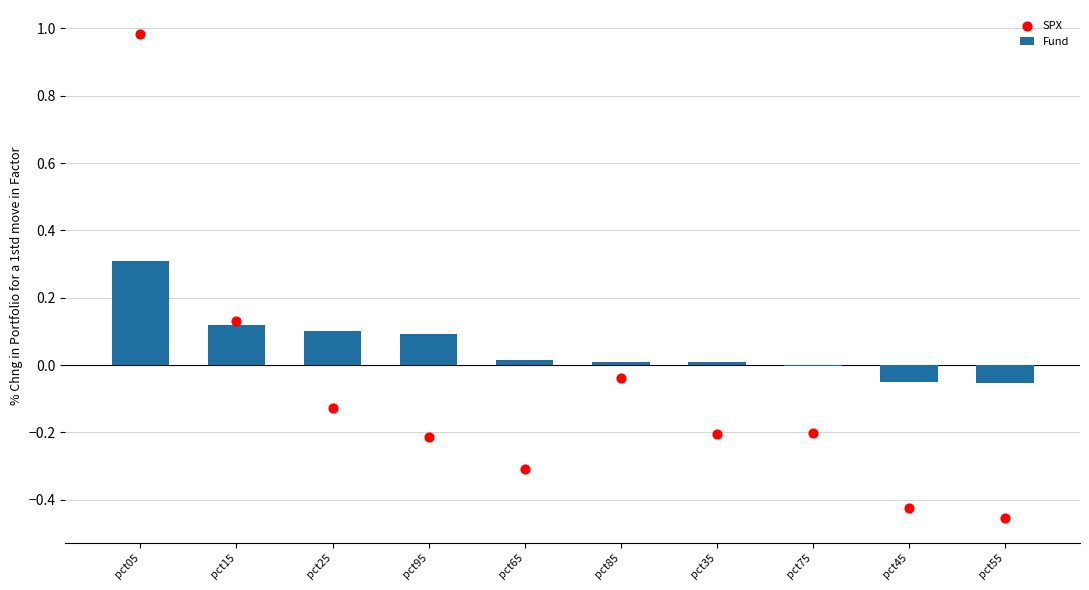

At how many categories does at least one series exceed 0?

7